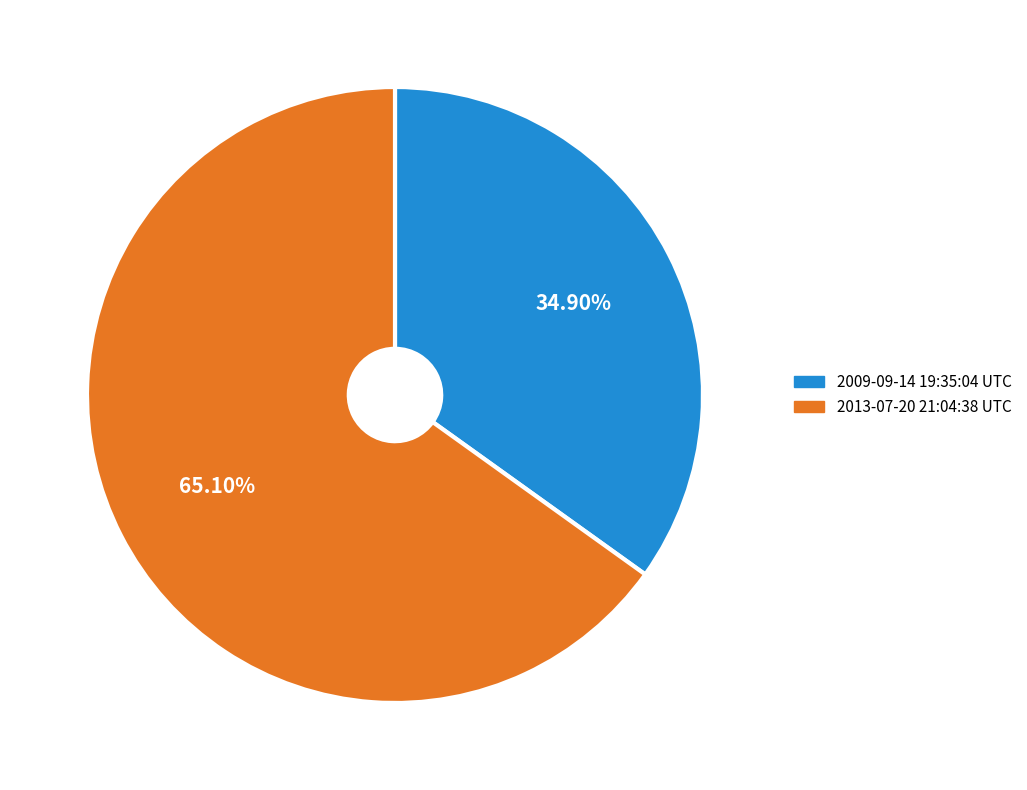

To the nearest percent, what is the difference between the largest and smallest slice percentages?

30%